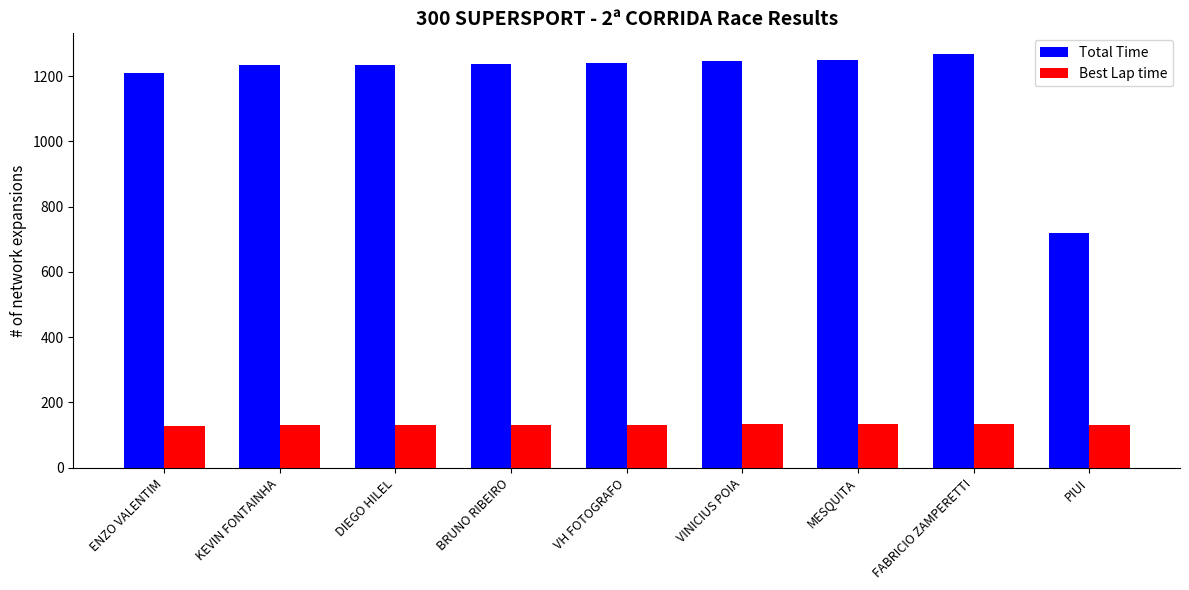

Rank the series by their maximum value, from lowest to highest.

Best Lap time, Total Time